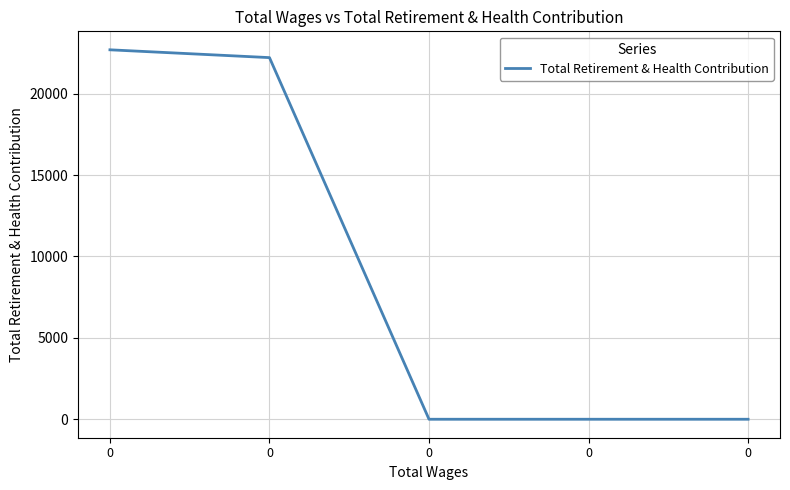

What is the difference between the maximum and second lowest values?

22699